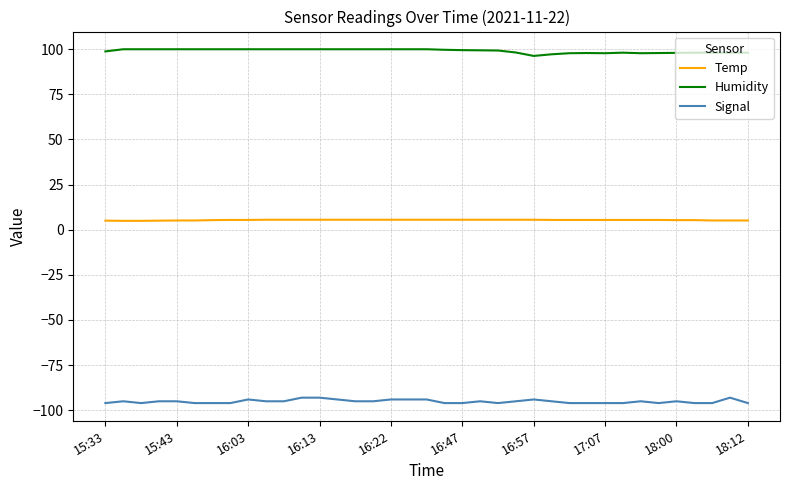

List the series in order of their peak value, highest first.

Humidity, Temp, Signal